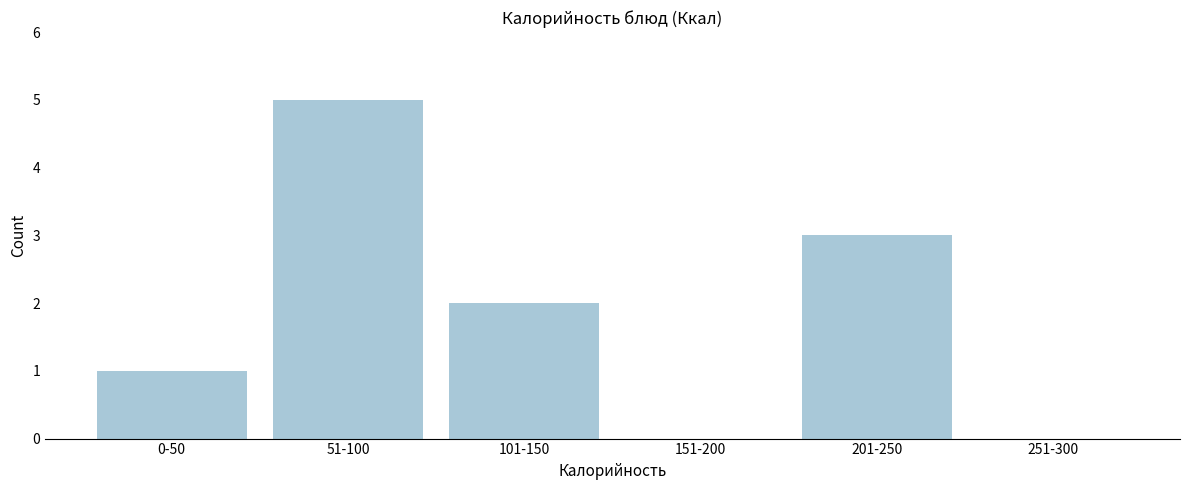

Reading left to right, list all the values displayed in this chart.

0-50=1	51-100=5	101-150=2	151-200=0	201-250=3	251-300=0